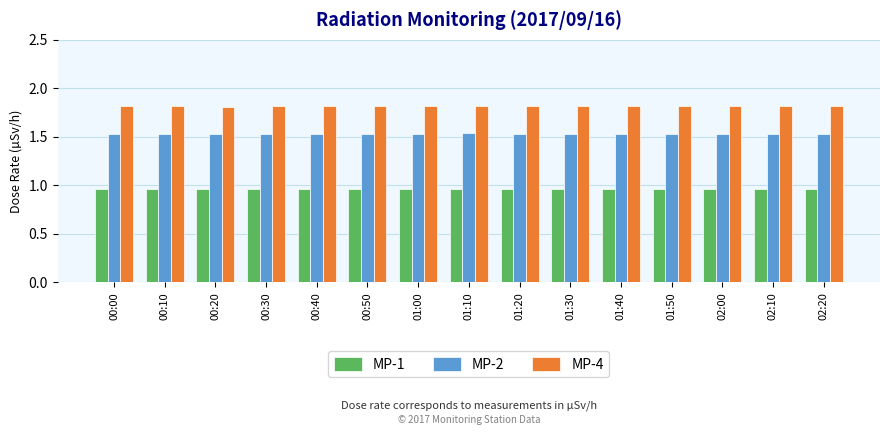

What is the total value across all series at 00:40?

4.3